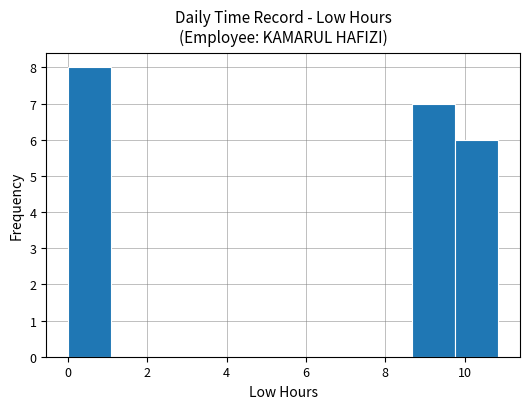

Reading left to right, list every bar in this chart as the range it spans on the x-axis followed by its height. Neither the bar edges nor the heights are printed on the chart, so give them approximately, as read against the axes.

0.0 to 1.0: 8
1.0 to 2.2: 0
2.2 to 3.2: 0
3.2 to 4.4: 0
4.4 to 5.4: 0
5.4 to 6.6: 0
6.6 to 7.6: 0
7.6 to 8.6: 0
8.6 to 9.8: 7
9.8 to 10.8: 6